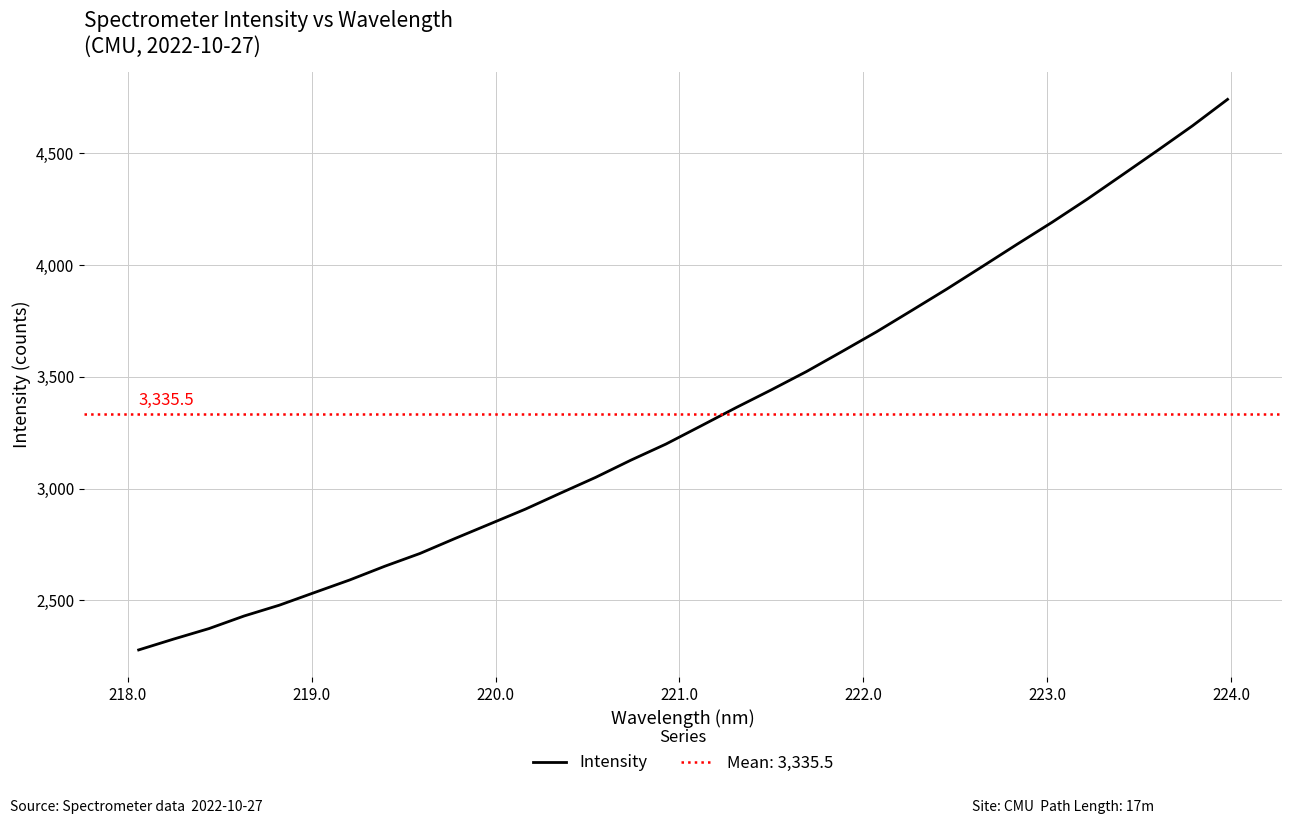

What is the minimum value for Intensity?

2278.7